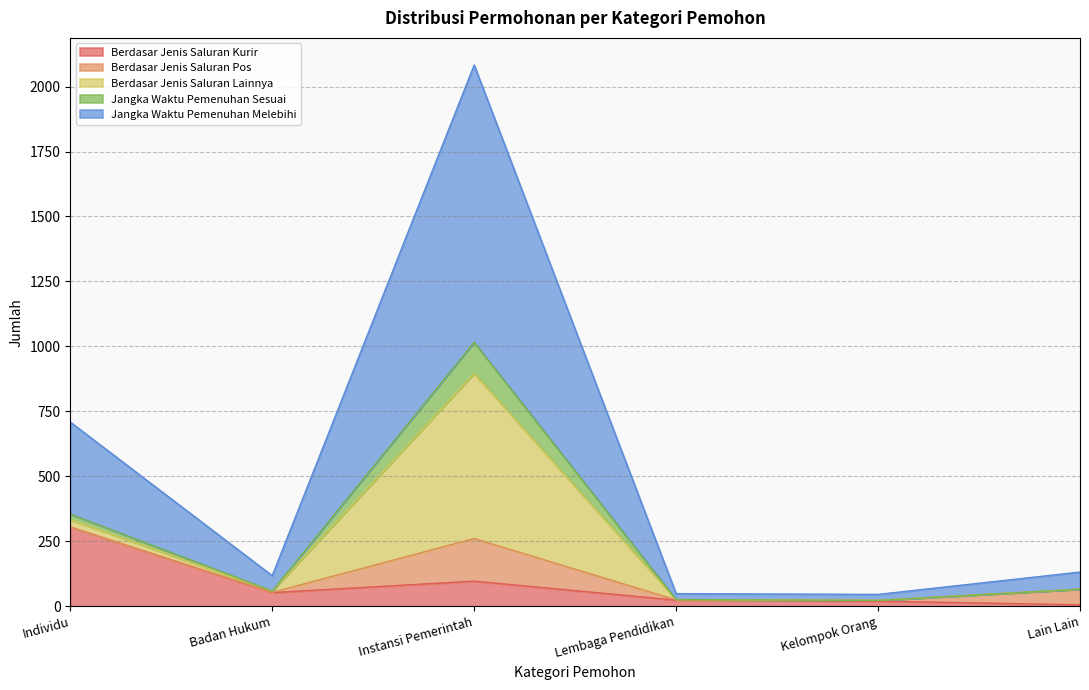

Which category has the lowest value in the Jangka Waktu Pemenuhan Melebihi series?

Kelompok Orang